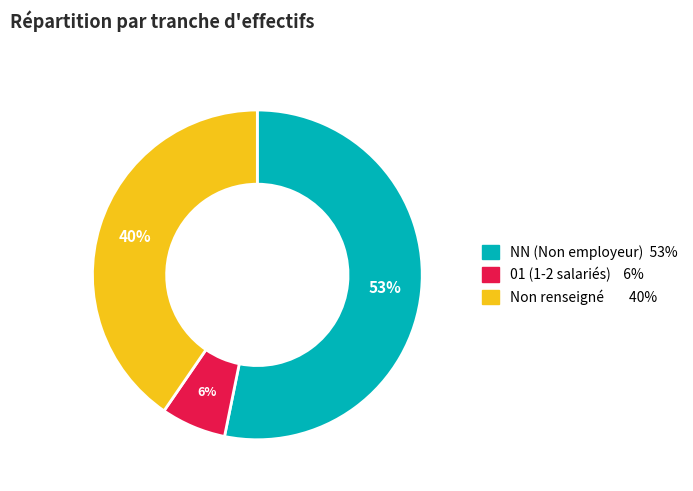

Is there a majority slice in this chart?

Yes